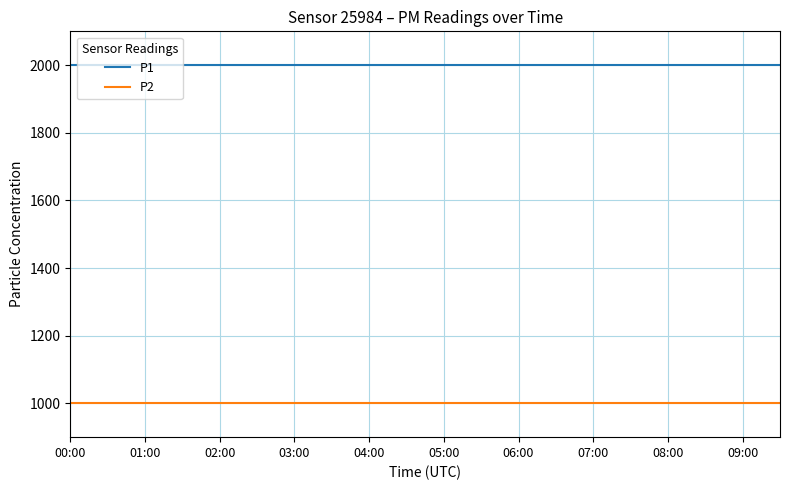

True or false: P2 and P1 cross at least once.

False